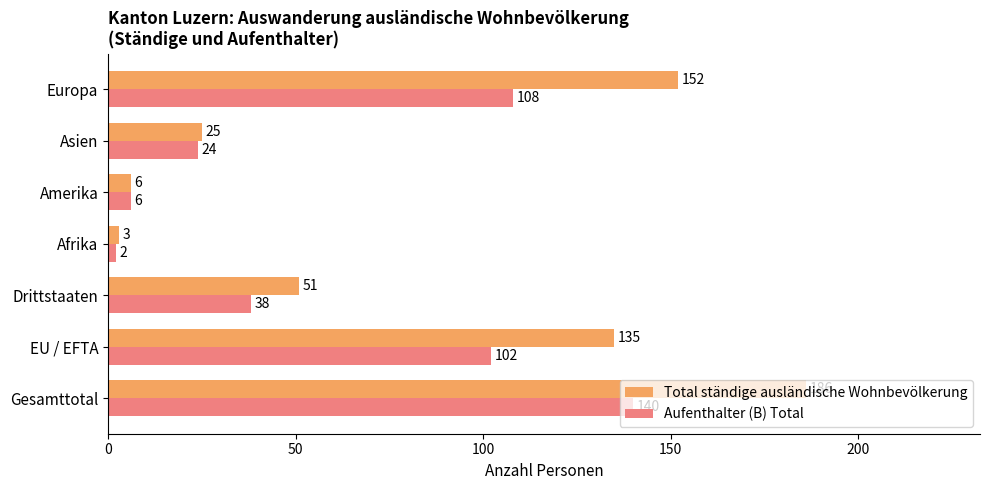

Is it true that Total ständige ausländische Wohnbevölkerung equals 9 at Asien?

False